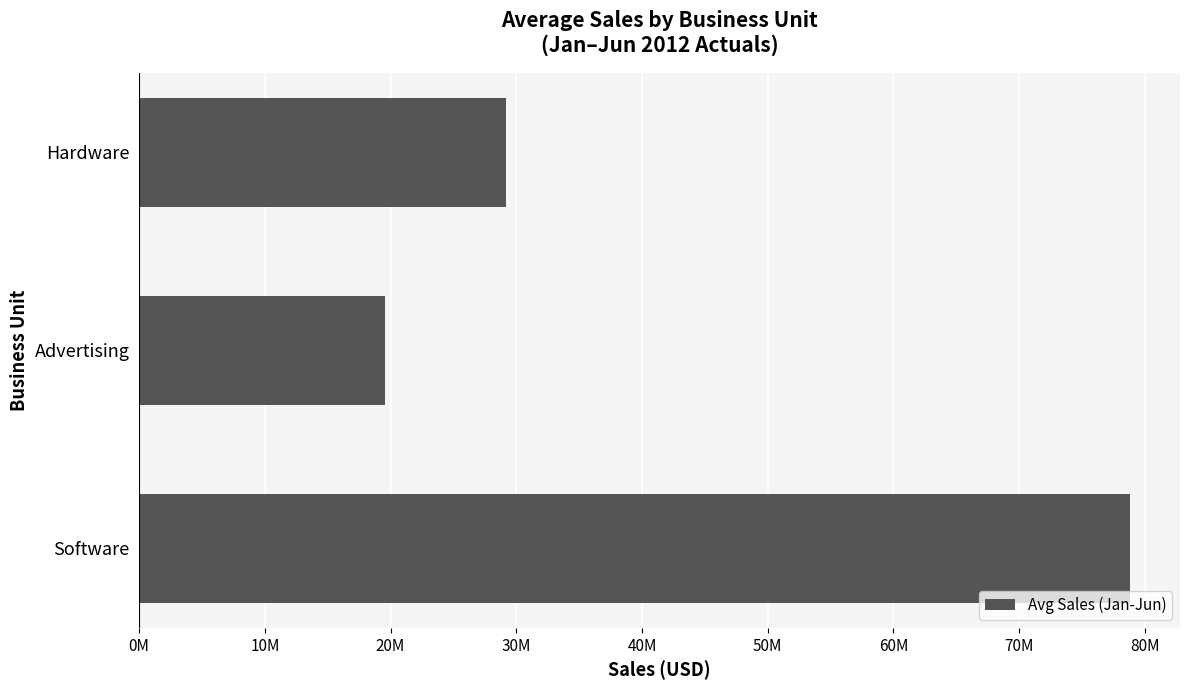

Are the bars horizontal?

Yes